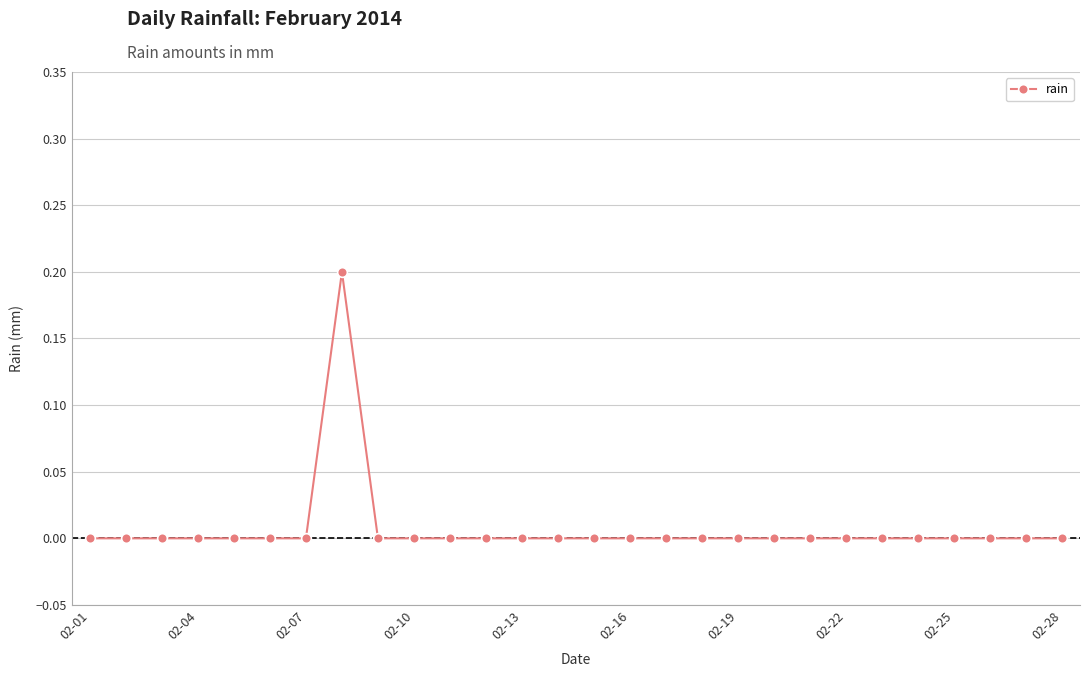

Reading right to left, what are all the values shown in this chart?

0.0	0.0	0.0	0.0	0.0	0.0	0.0	0.0	0.0	0.0	0.0	0.0	0.0	0.0	0.0	0.0	0.0	0.0	0.0	0.0	0.2	0.0	0.0	0.0	0.0	0.0	0.0	0.0